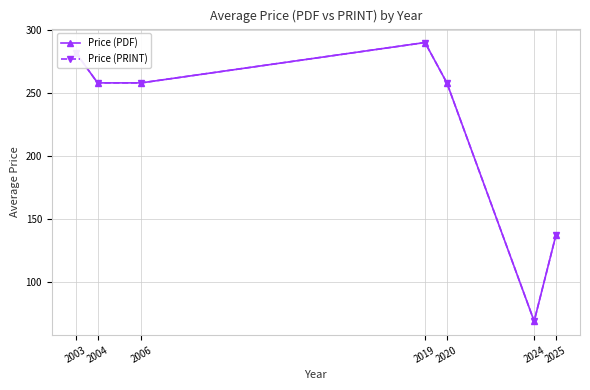

How many interior local peaks does the Price (PRINT) series have?

1